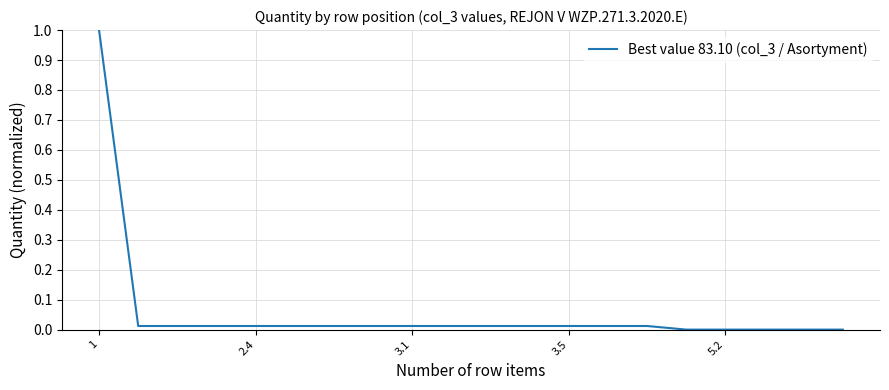

What is the difference between the maximum and minimum values?

1.0